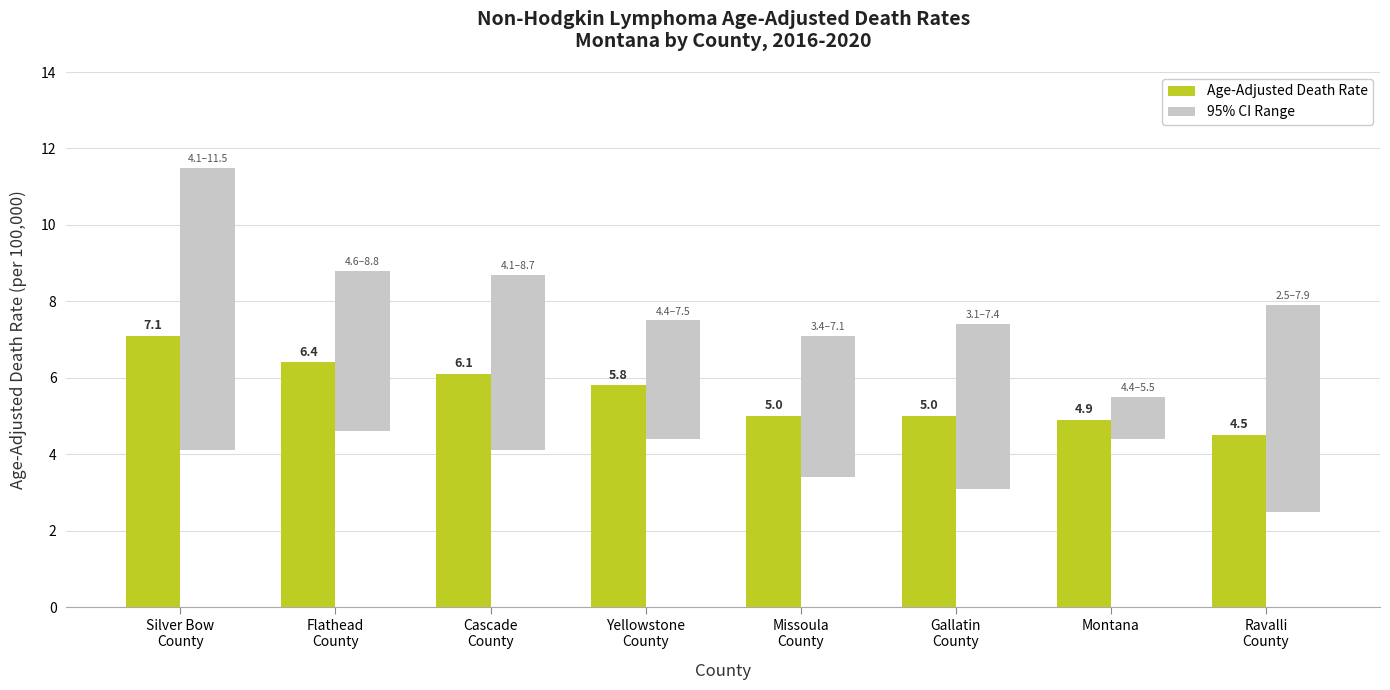

Reading right to left, what are all the values shown in this chart?

Age-Adjusted Death Rate: 4.5	4.9	5.0	5.0	5.8	6.1	6.4	7.1
95% CI Range: 5.4	1.1	4.3	3.7	3.1	4.6	4.2	7.4